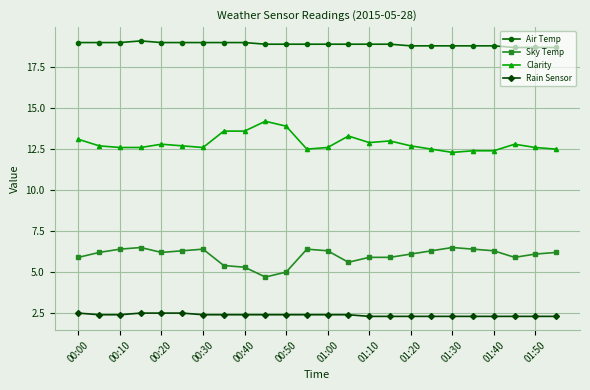

True or false: Rain Sensor and Clarity cross at least once.

False